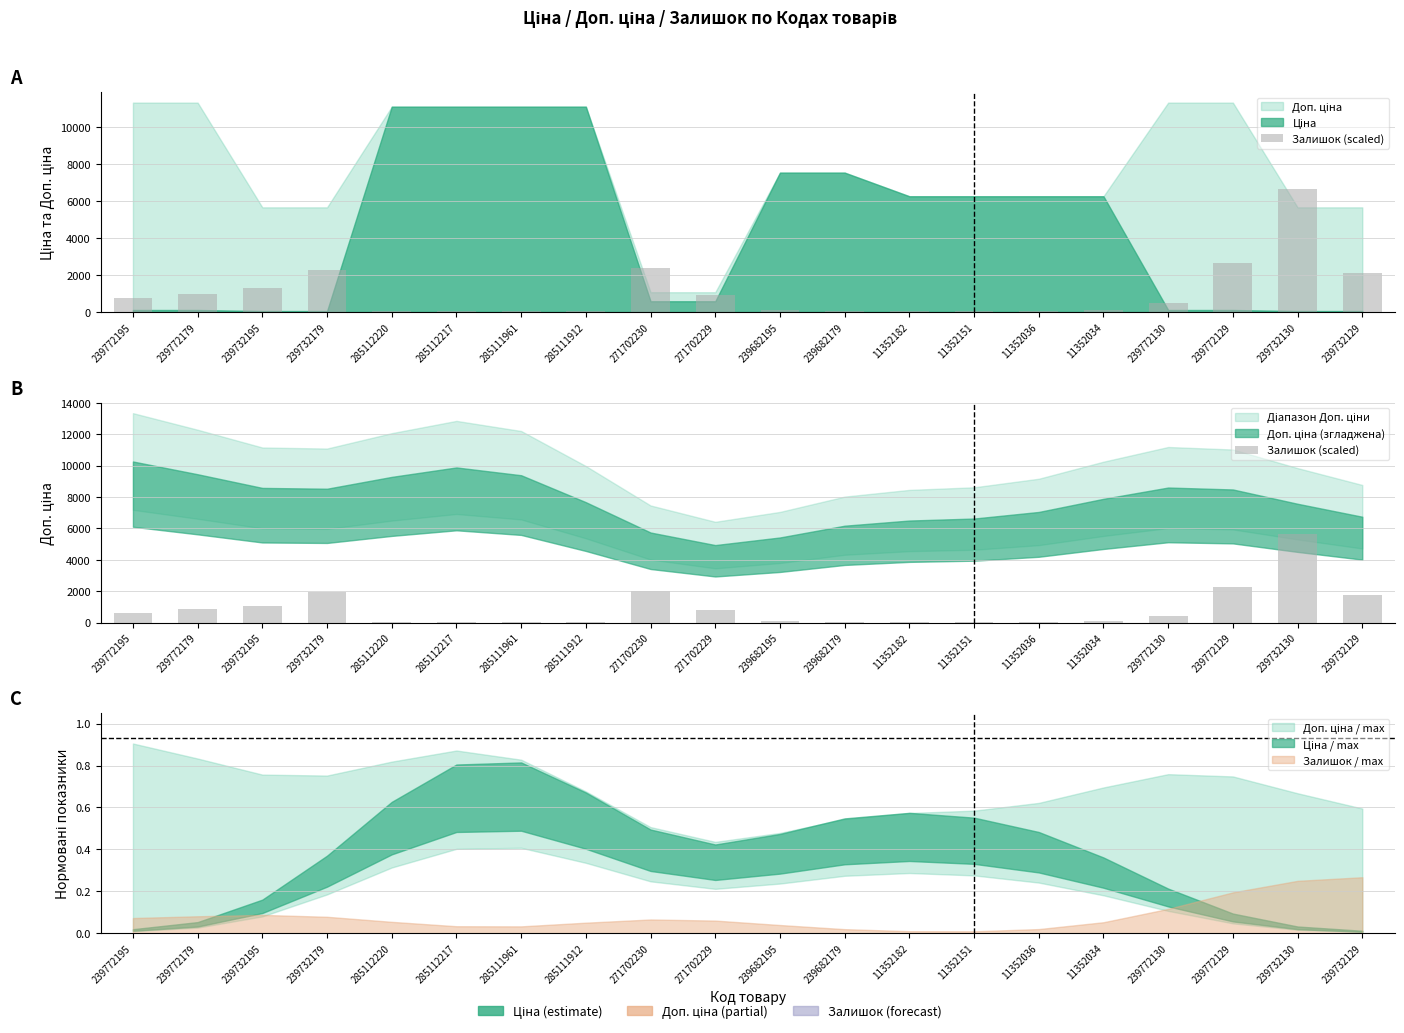

What is the minimum value shown in the chart?

38.1